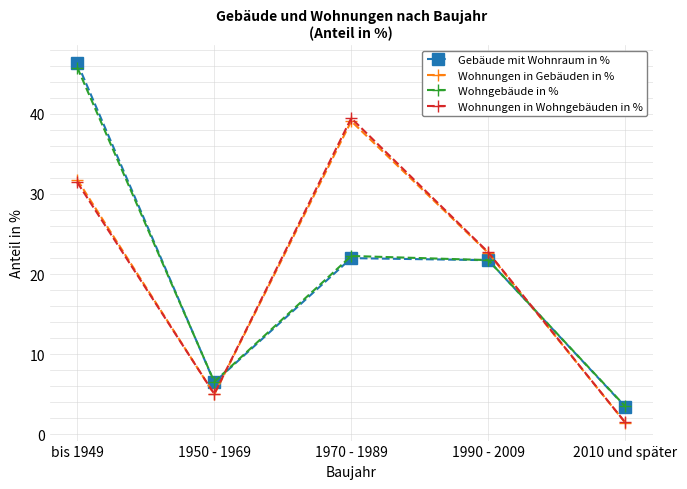

Is the value of Wohngebäude in % at 1990 - 2009 greater than the value of Wohnungen in Gebäuden in % at 1950 - 1969?

Yes